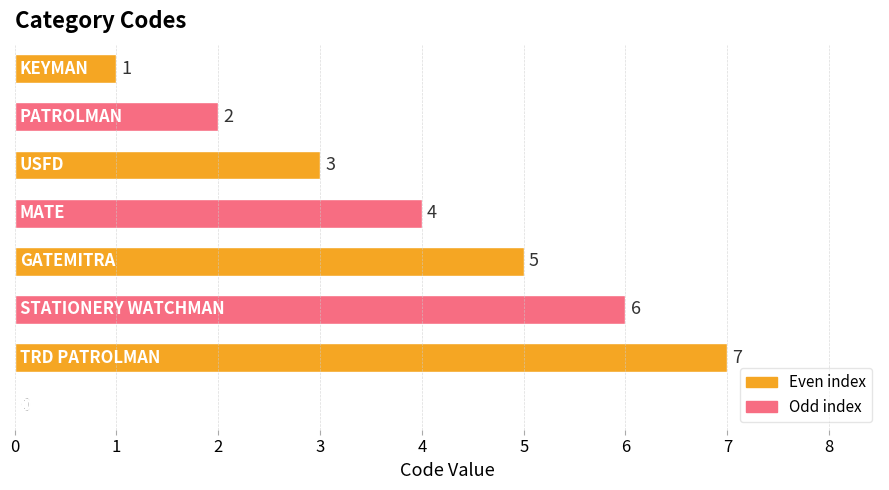

What is the greatest value displayed?

7